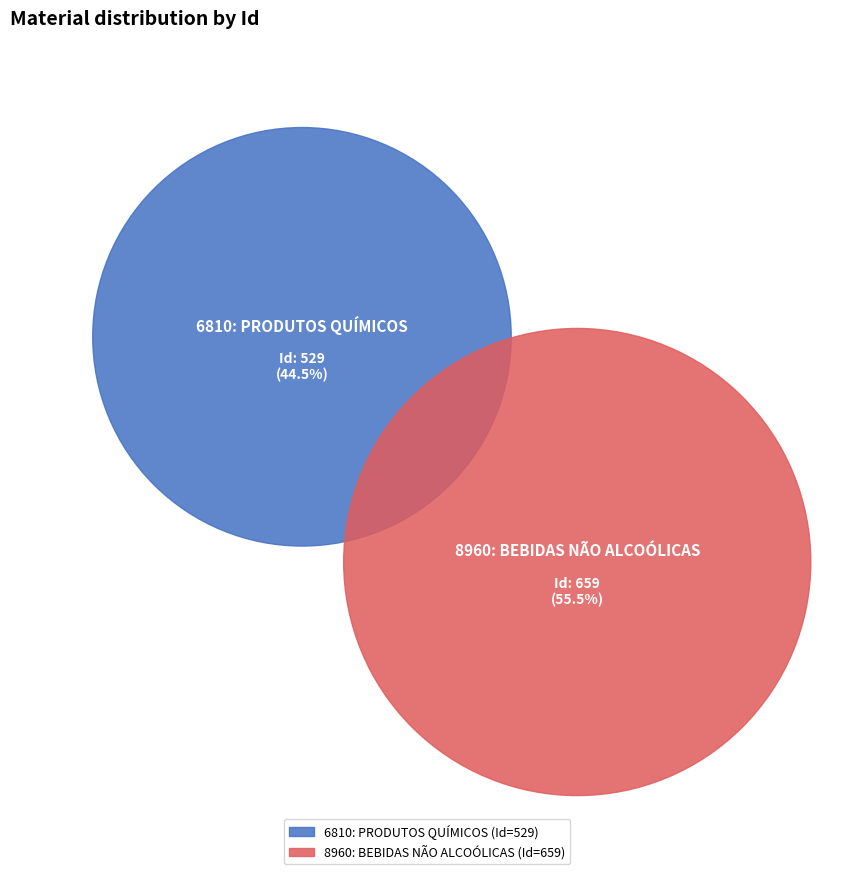

To the nearest percent, what is the difference between the largest and smallest slice percentages?

11%